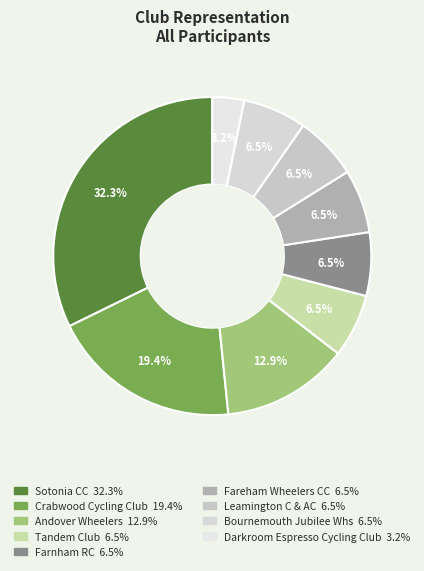

The Darkroom Espresso Cycling Club slice represents 10% of the pie. True or false?

False